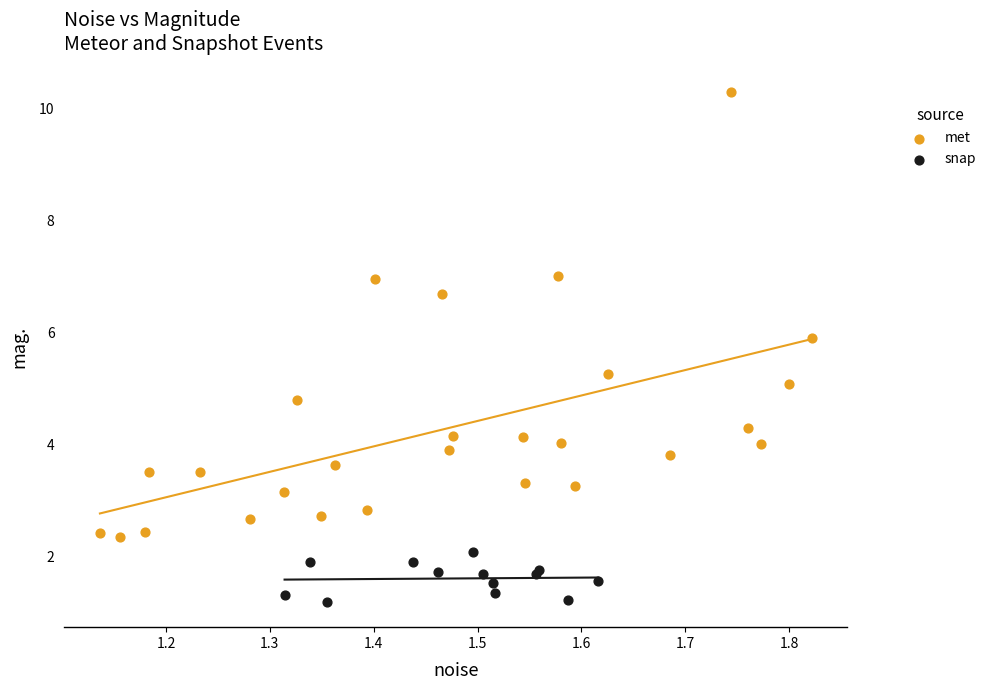

Which series has the widest spread of Y values?

met